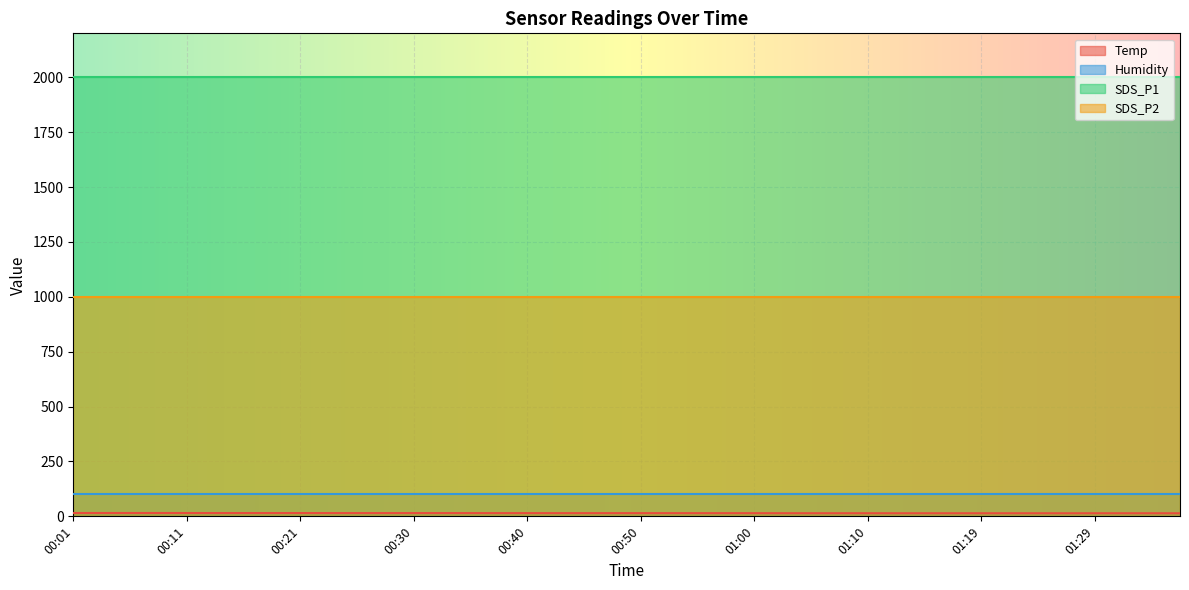

True or false: SDS_P1 has more than 1 points higher than both neighbors.

False